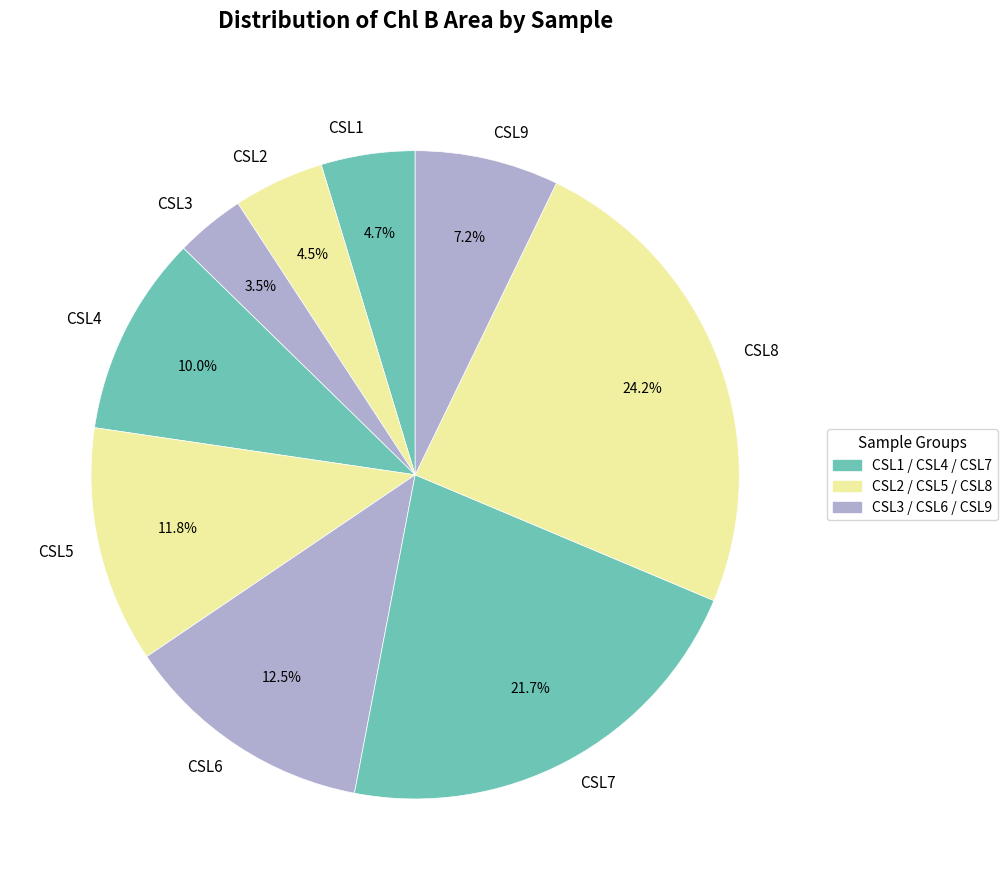

Which slice is the largest?

CSL8